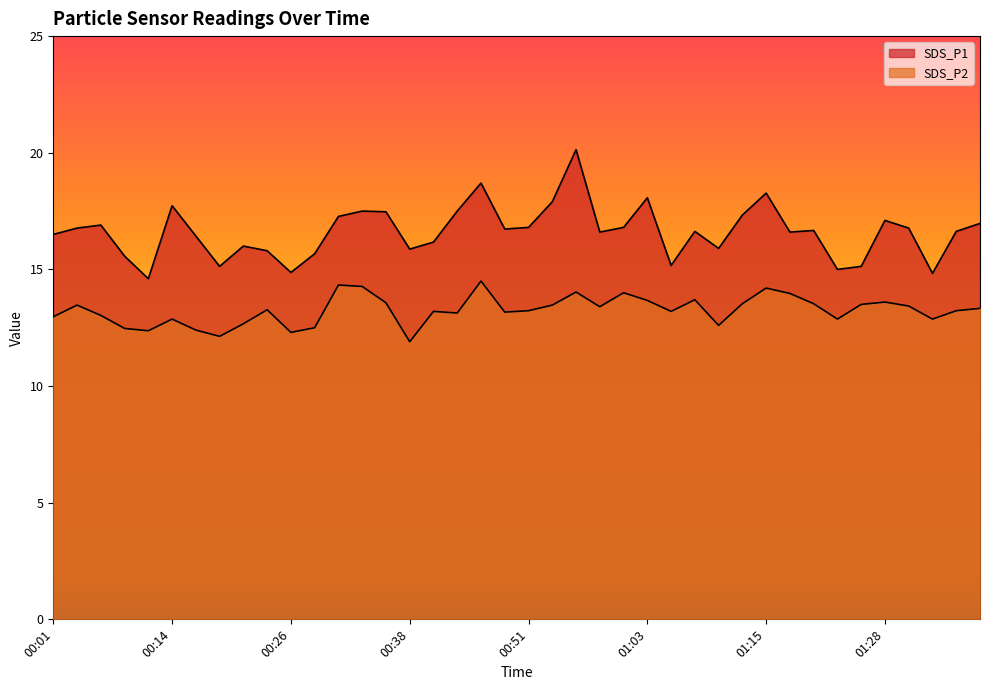

Reading right to left, extract all data points from this chart.

SDS_P1: 17.0	16.6	14.8	16.8	17.1	15.1	15.0	16.7	16.6	18.3	17.3	15.9	16.6	15.2	18.1	16.8	16.6	20.1	17.9	16.8	16.7	18.7	17.5	16.2	15.9	17.5	17.5	17.3	15.7	14.9	15.8	16.0	15.1	16.4	17.7	14.6	15.6	16.9	16.8	16.5
SDS_P2: 13.3	13.2	12.9	13.4	13.6	13.5	12.9	13.5	14.0	14.2	13.5	12.6	13.7	13.2	13.7	14.0	13.4	14.0	13.5	13.2	13.2	14.5	13.1	13.2	11.9	13.6	14.3	14.3	12.5	12.3	13.3	12.7	12.1	12.4	12.9	12.4	12.5	13.0	13.5	13.0